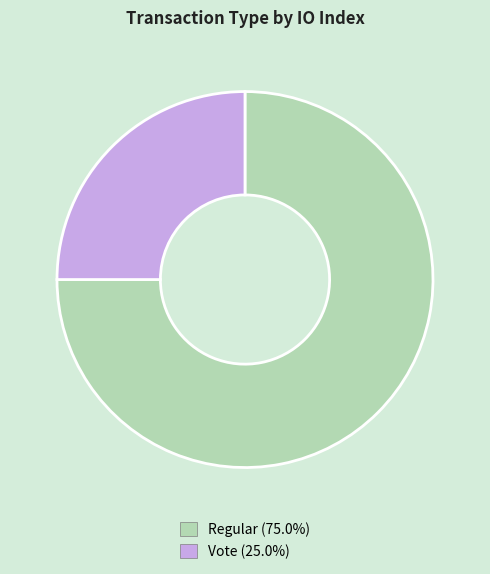

The Vote slice represents 39% of the pie. True or false?

False